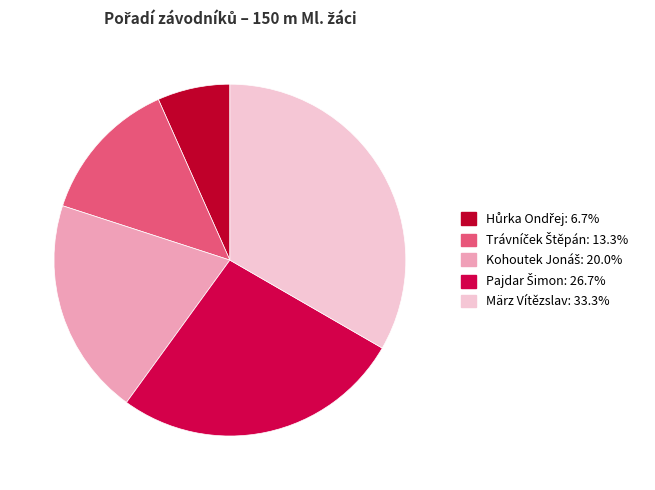

What percentage is the Pajdar Šimon slice, to the nearest percent?

27%